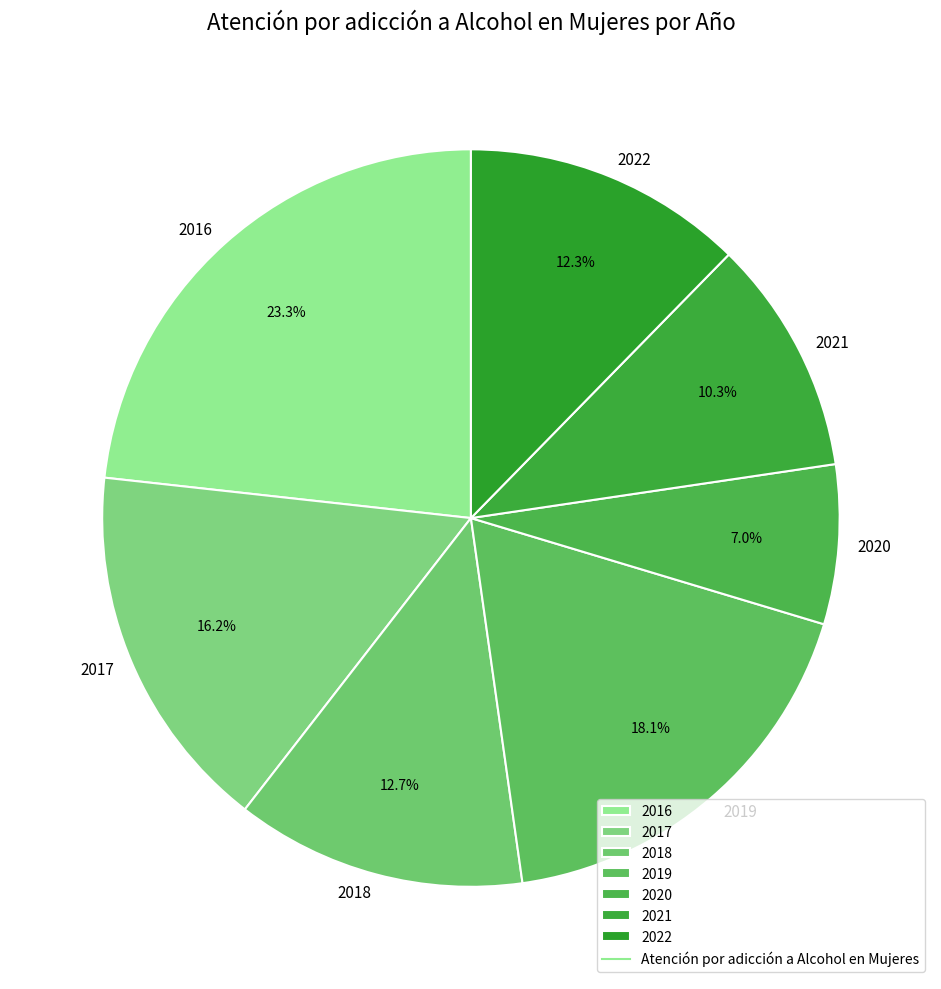

Approximately how many times larger is the value at 2022 compared to 2017?

0.8